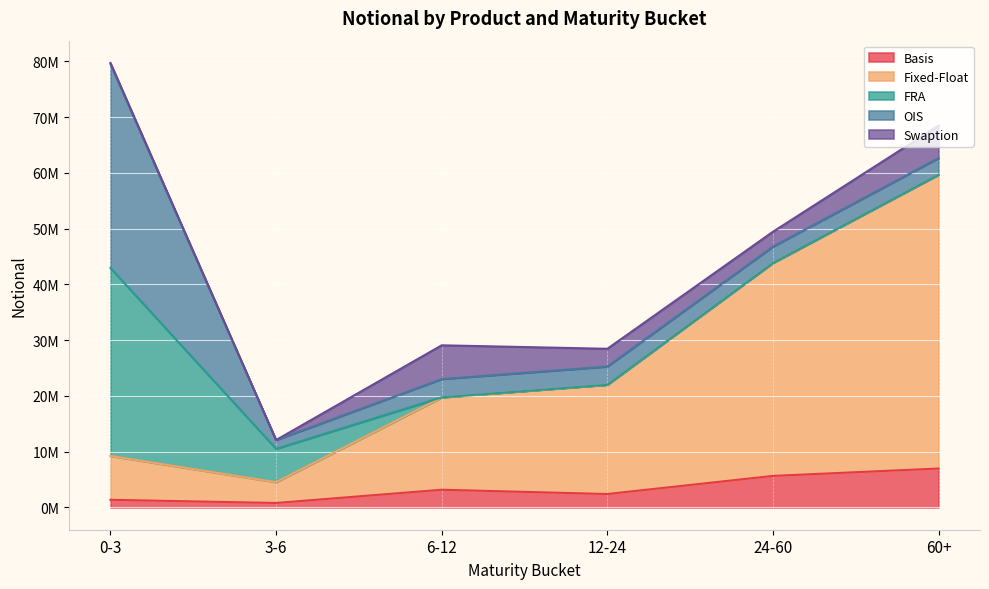

Reading left to right, transcribe all the data shown in this chart.

Basis: 1377327	806800	3183928	2413145	5661902	6989015
Fixed-Float: 7869026	3723614	16546389	19595635	38187016	52686155
FRA: 33704454	5994861	22646	113	215	0
OIS: 36566016	1565199	3274192	3258845	2924696	2973637
Swaption: 195986	841	6053653	3186965	2670382	5820655